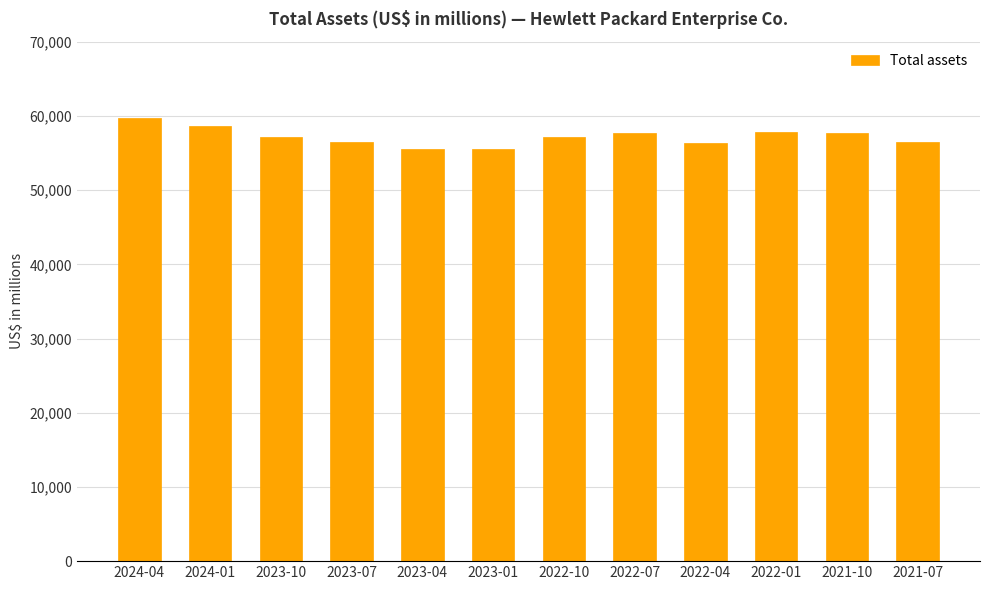

What is the greatest value displayed?

59711